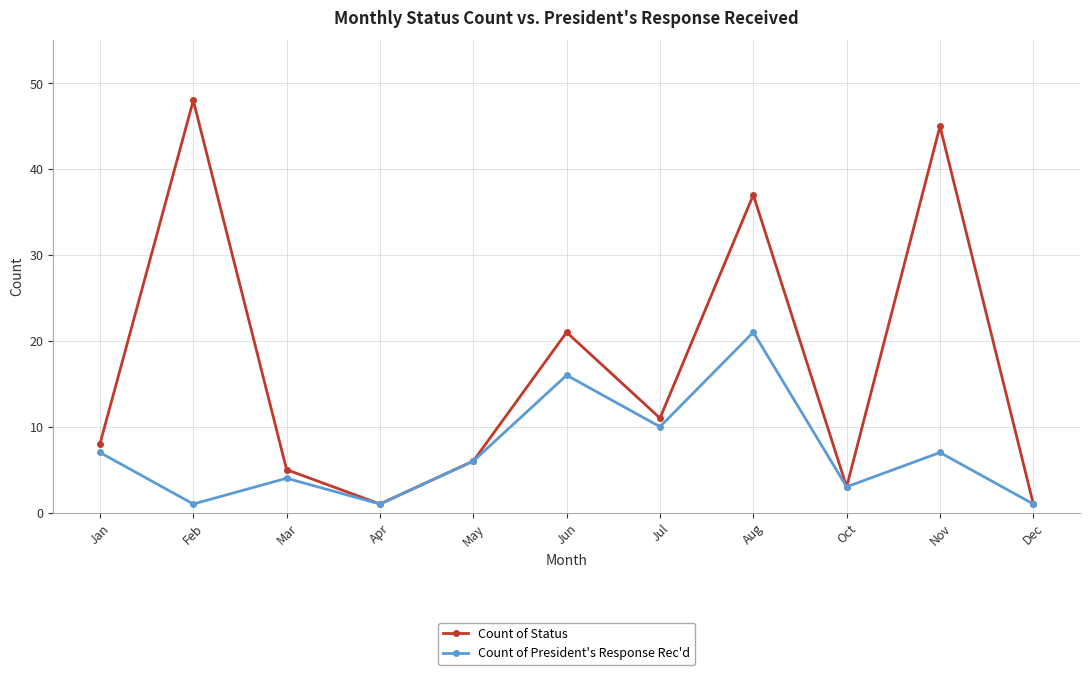

In Count of President's Response Rec'd, how many points are lower than both neighbors (excluding endpoints)?

4